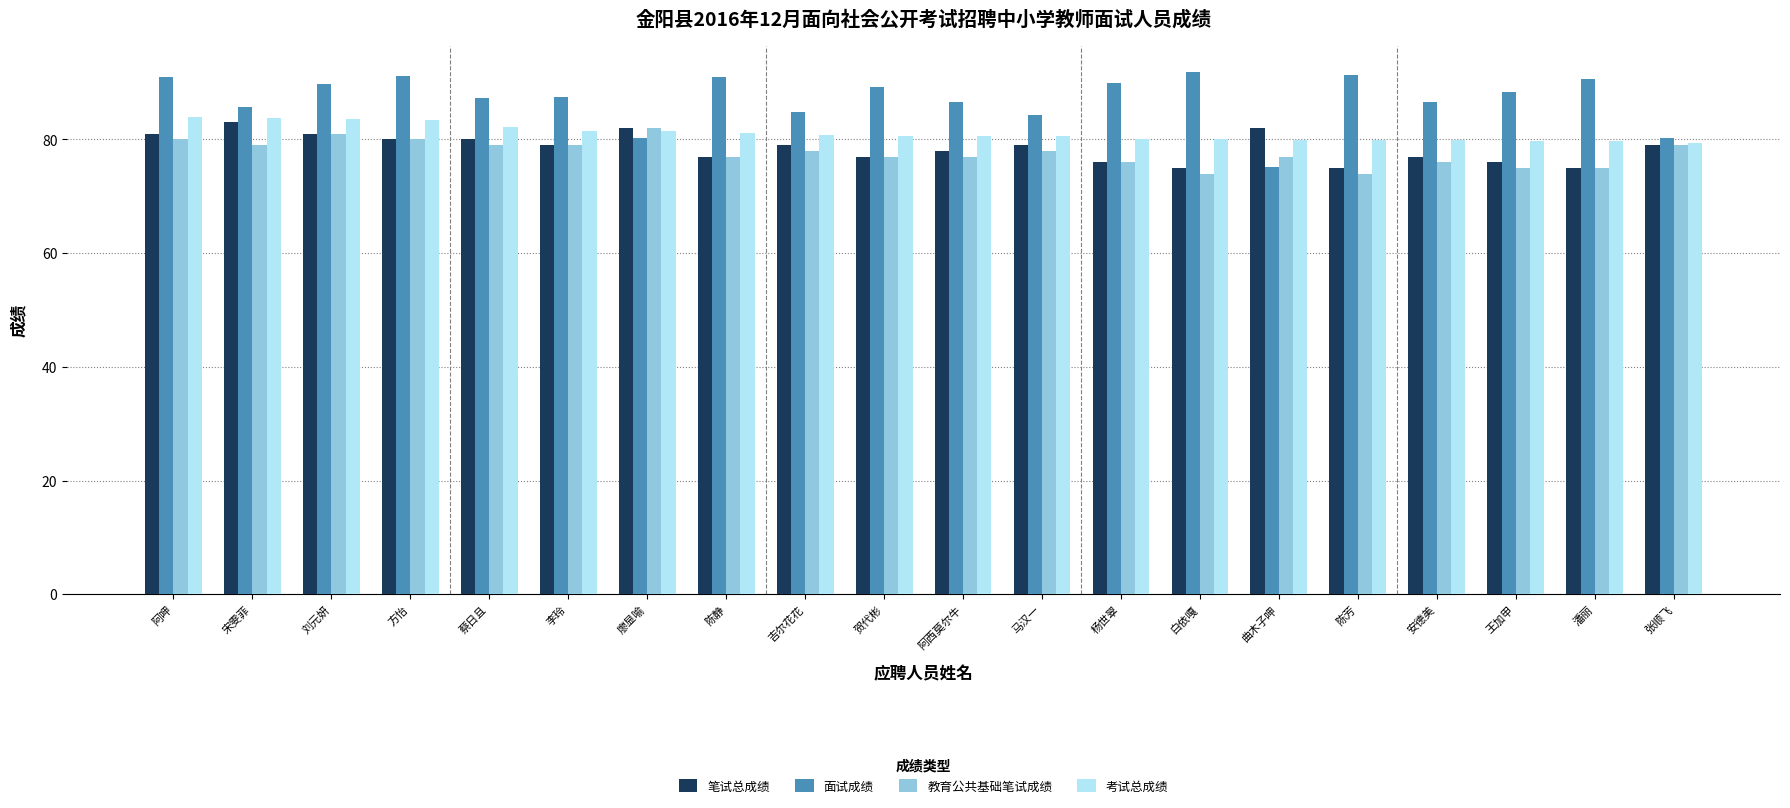

What is the sum of all 笔试总成绩 values?

1571.0